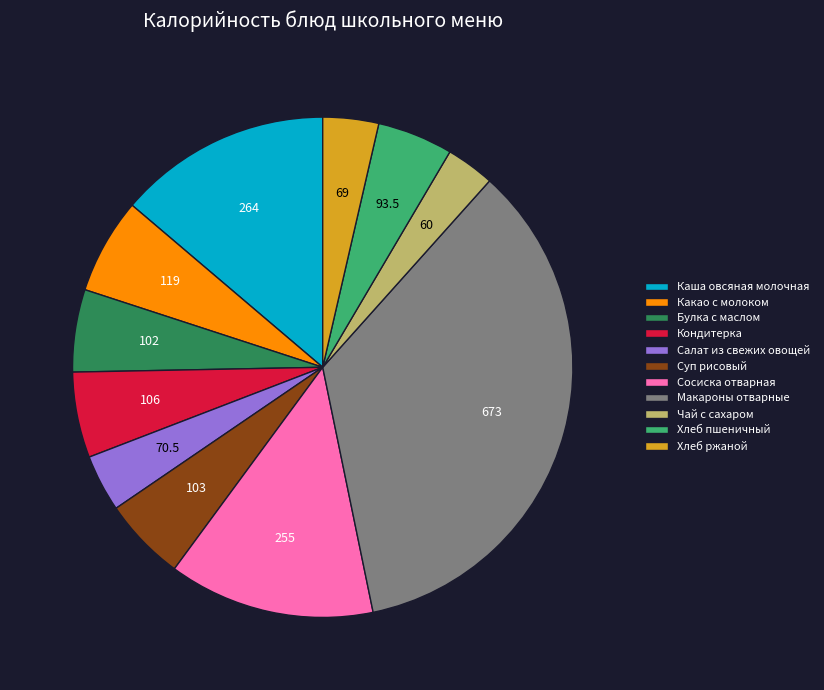

Is there a majority slice in this chart?

No